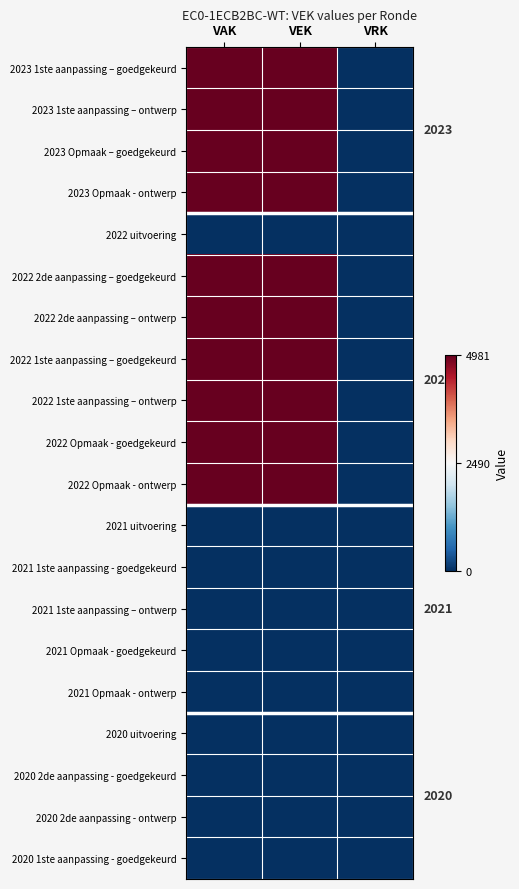

Which series has the largest total across all categories?

2023 1ste aanpassing – goedgekeurd